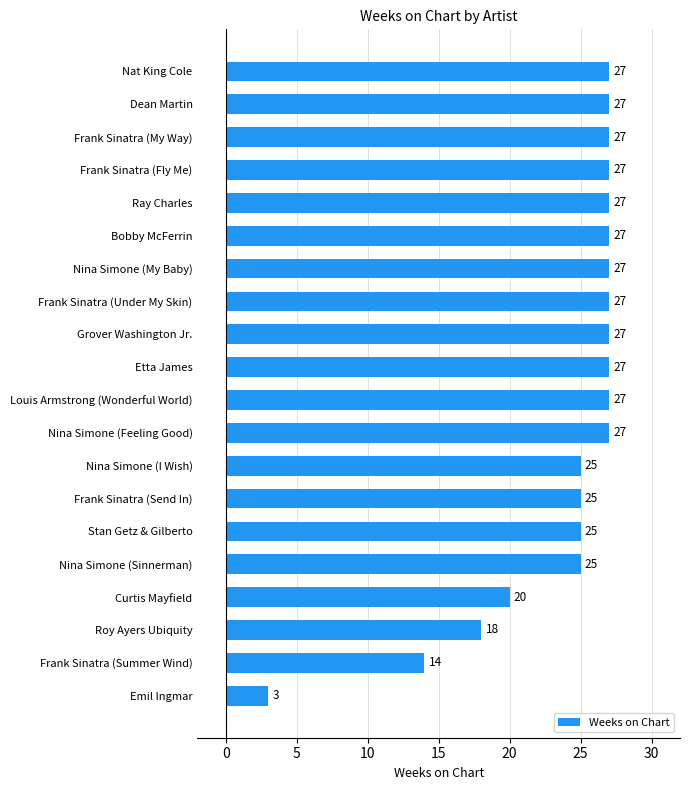

Where is the data nearest to the value 15?

Frank Sinatra (Summer Wind)